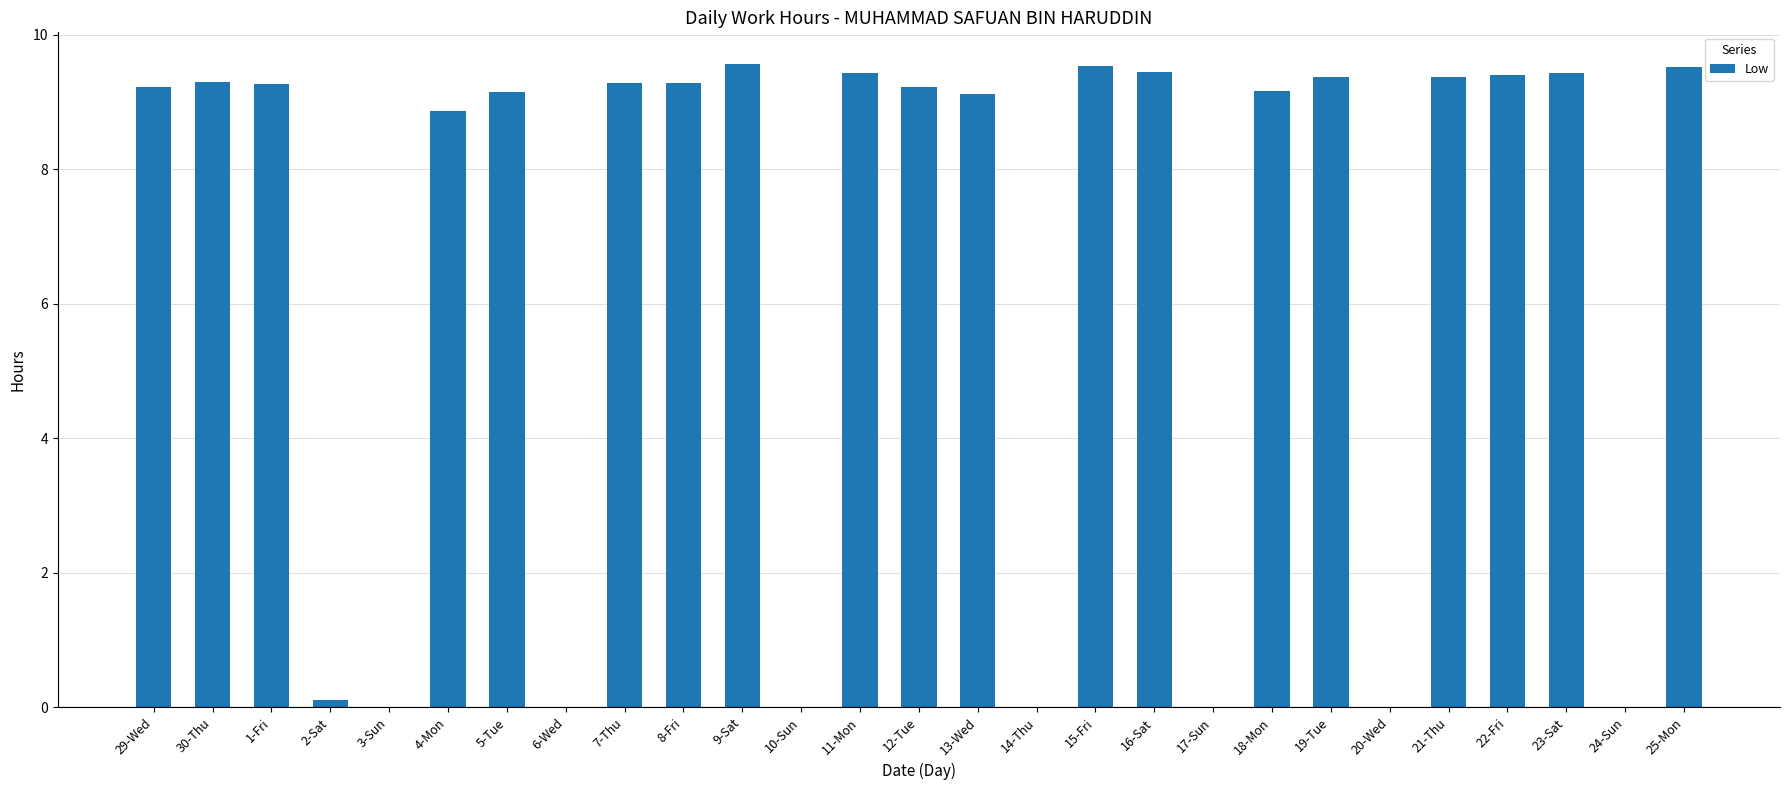

Read the value at 7-Thu.

9.3